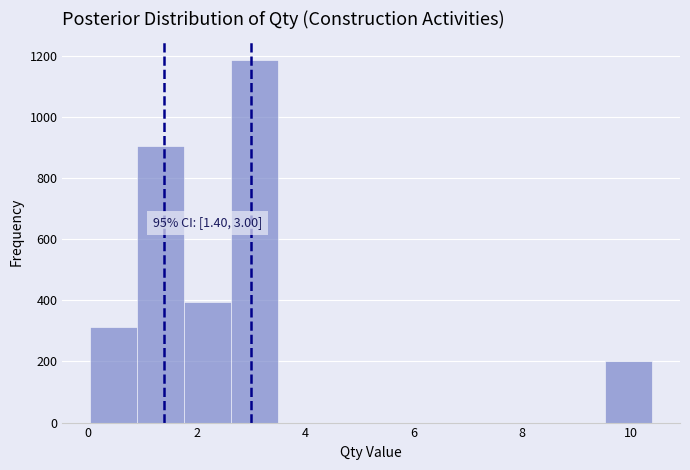

Over which range of the x-axis is the bar tallest?

2.6 to 3.4